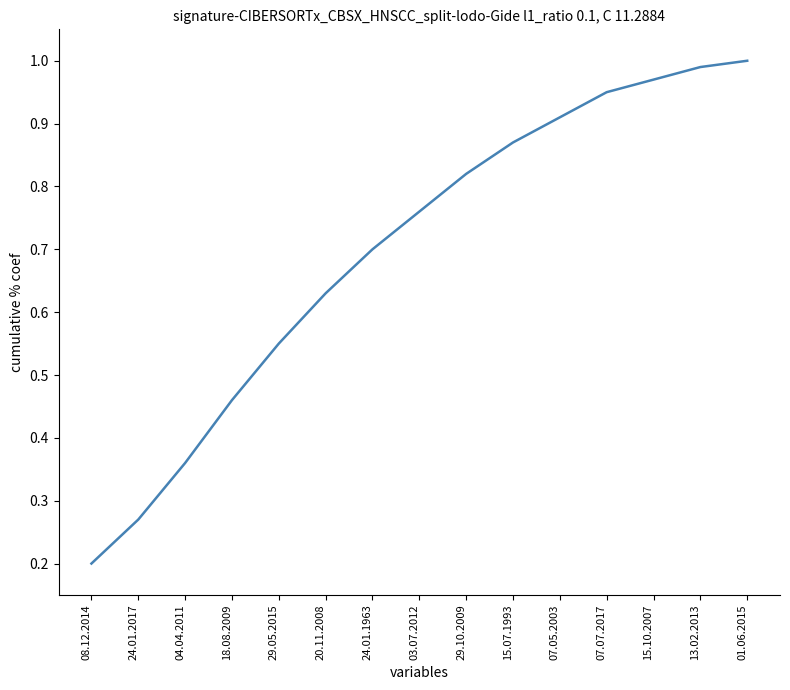

What position from the left is 24.01.2017?

2